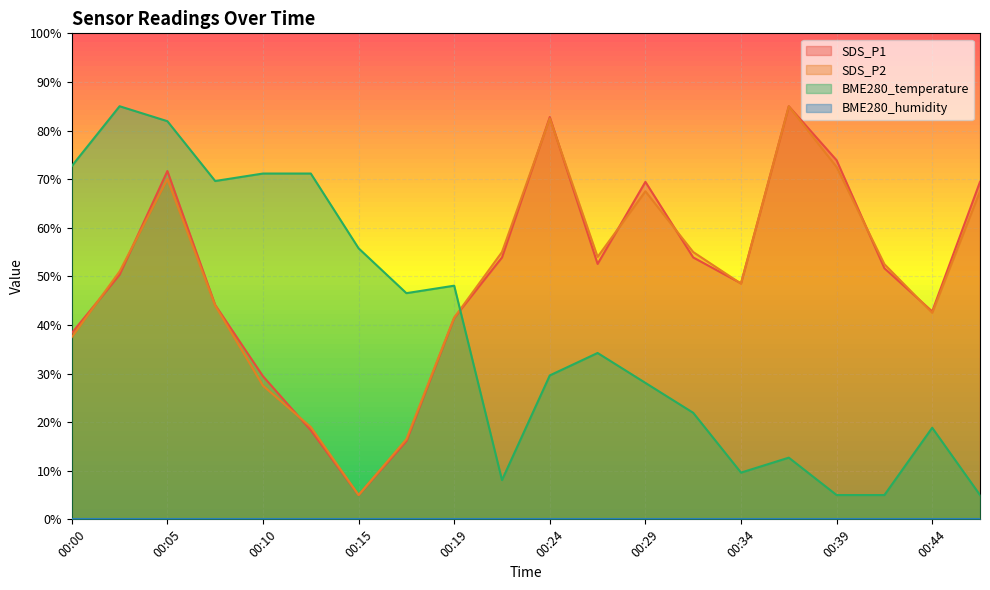

At which category is the sum across all series the highest?

00:05